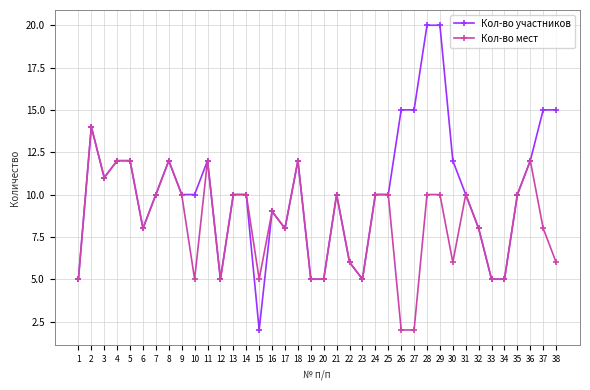

Which series has the largest total across all categories?

Кол-во участников